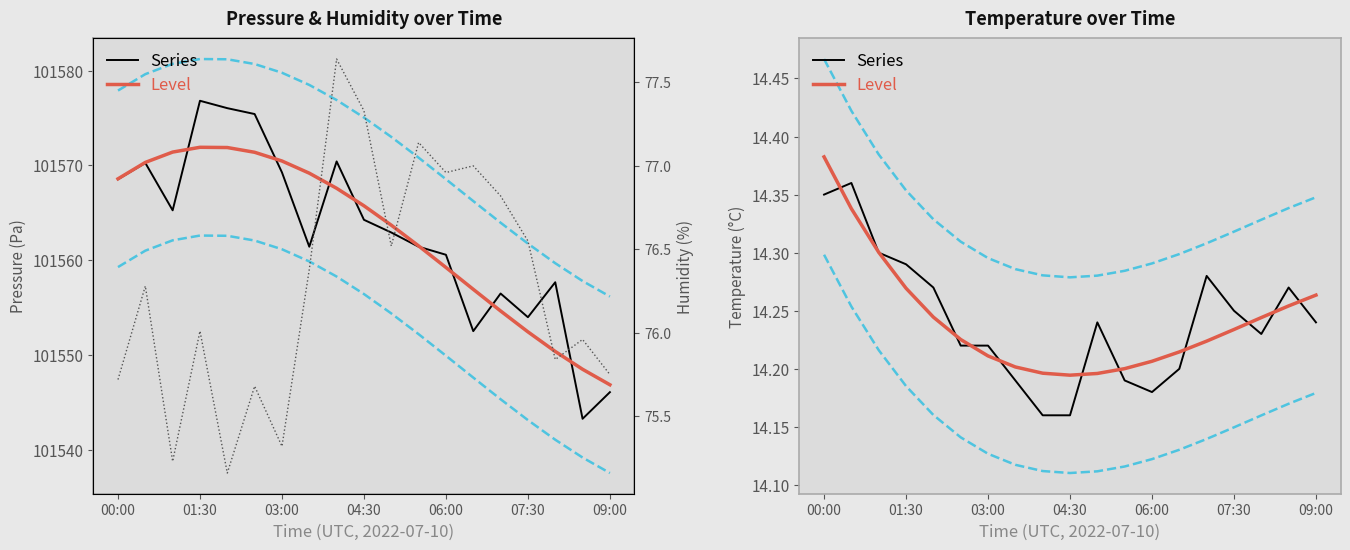

At how many categories does at least one series exceed 59?

19